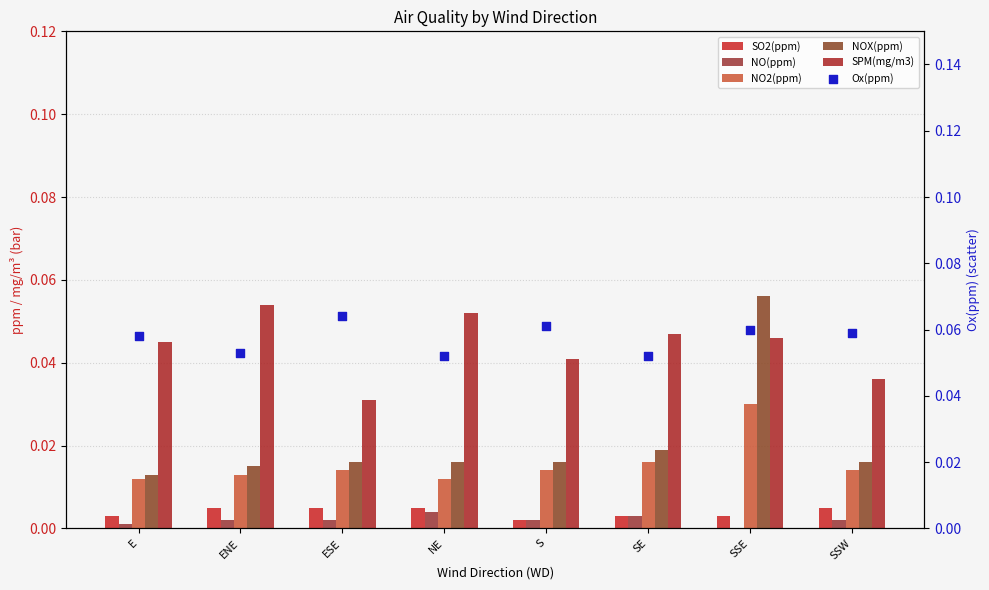

Which series has the largest total across all categories?

Ox(ppm)